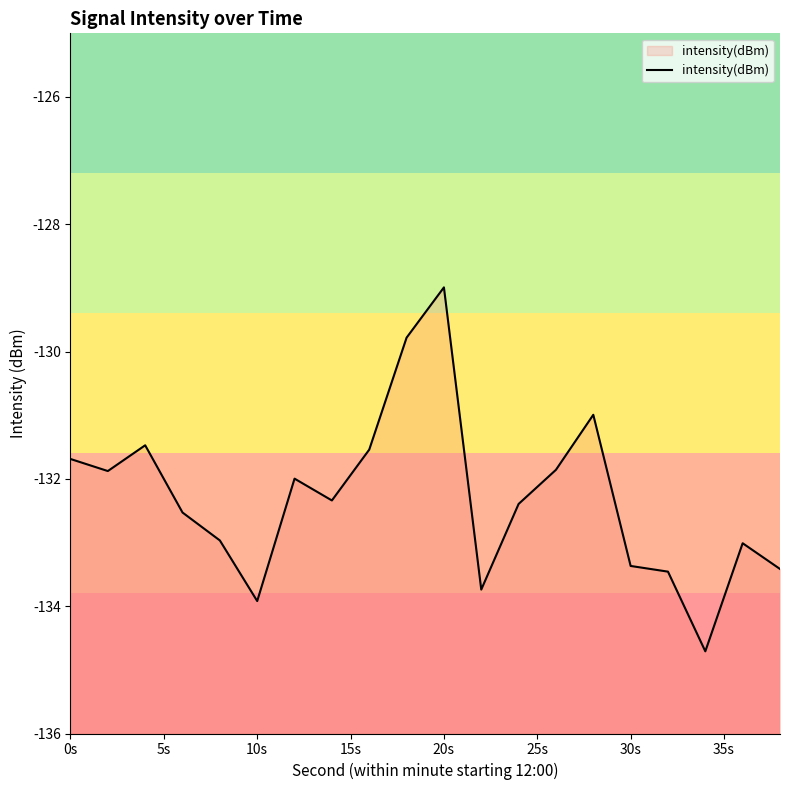

Which category has the highest value across all series?

20s